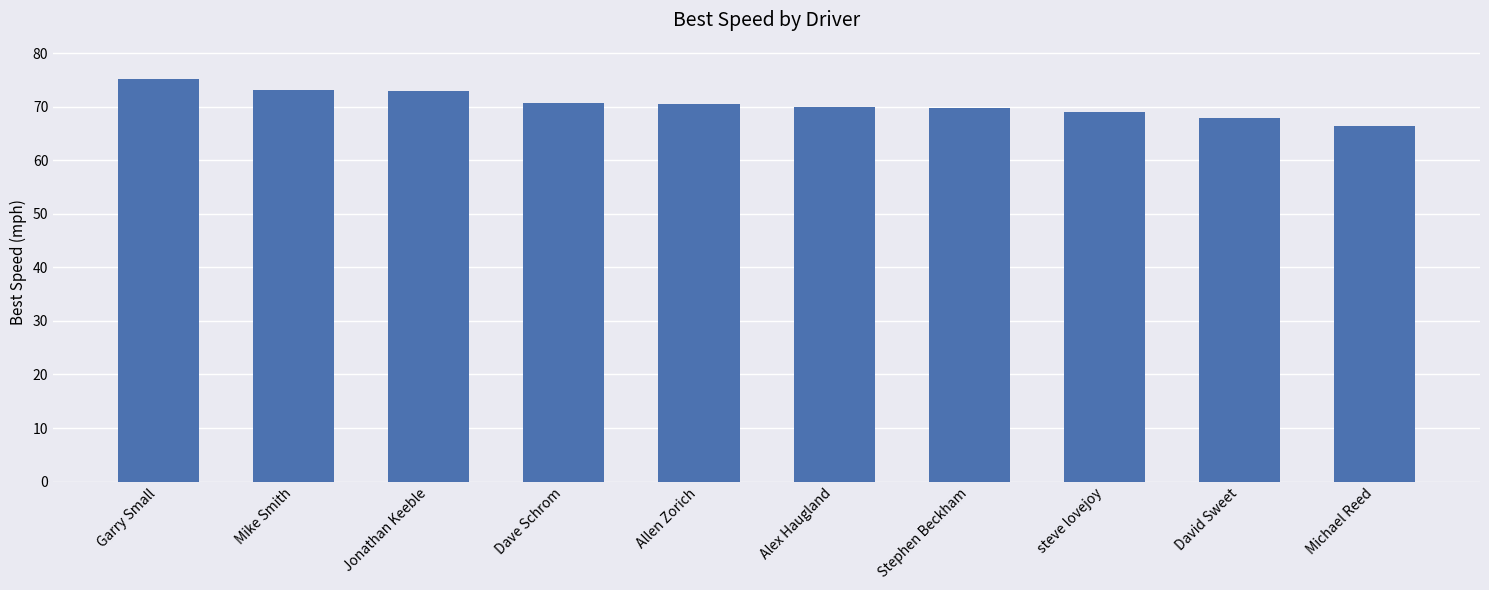

Read the value at Alex Haugland.

70.1